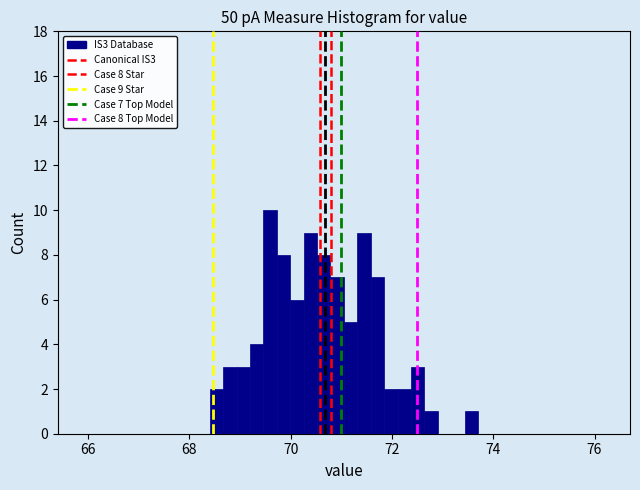

Around what value on the x-axis is the tallest bar? Give the approximate position of its centre, as read against the axis.

69.6